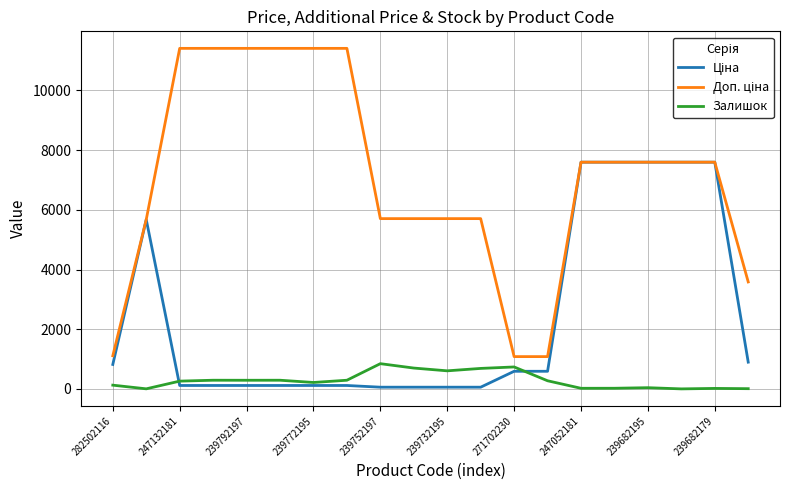

Does the chart have visible grid lines?

Yes